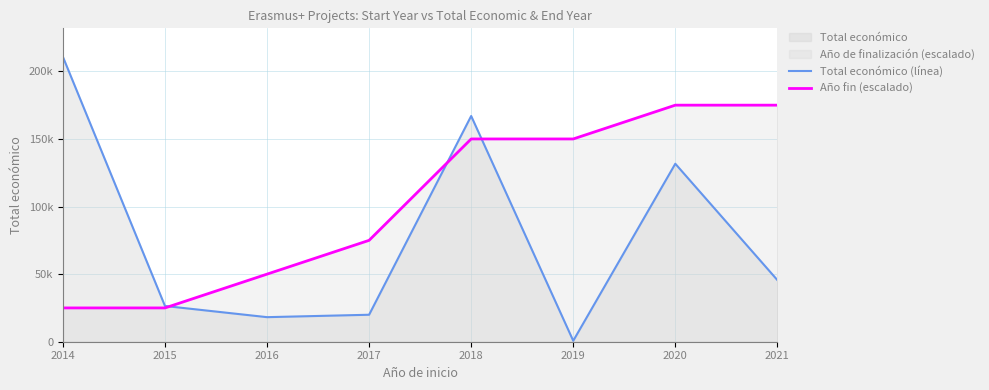

What is the sum of the Total económico (línea) values at 2020 and 2016?

149827